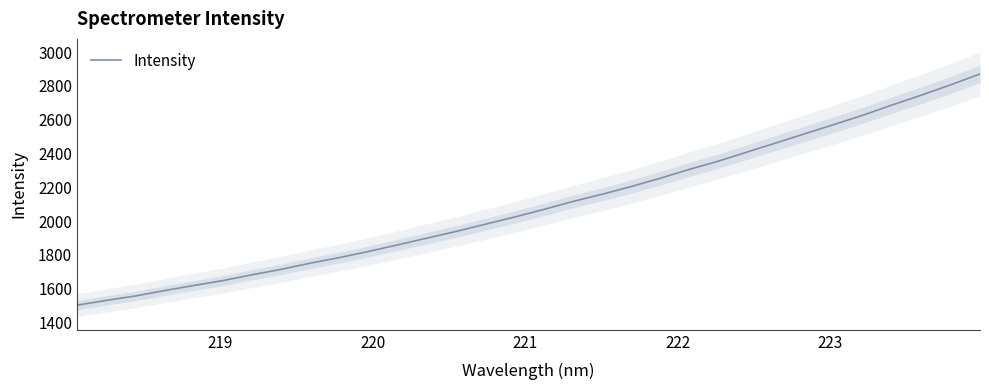

Does the chart display data point markers on the line(s)?

No